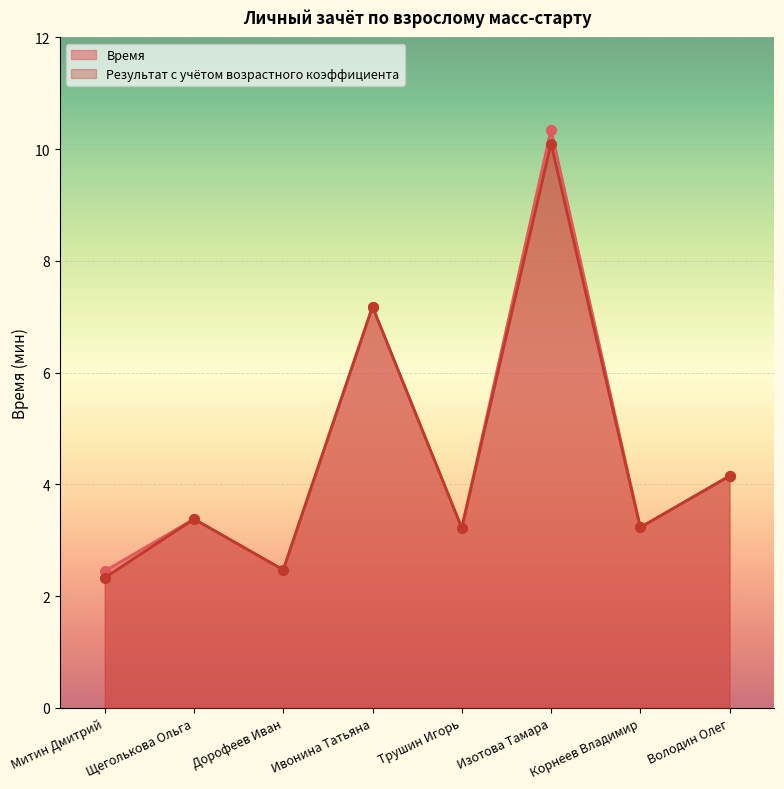

At which category is the sum across all series the highest?

Изотова Тамара